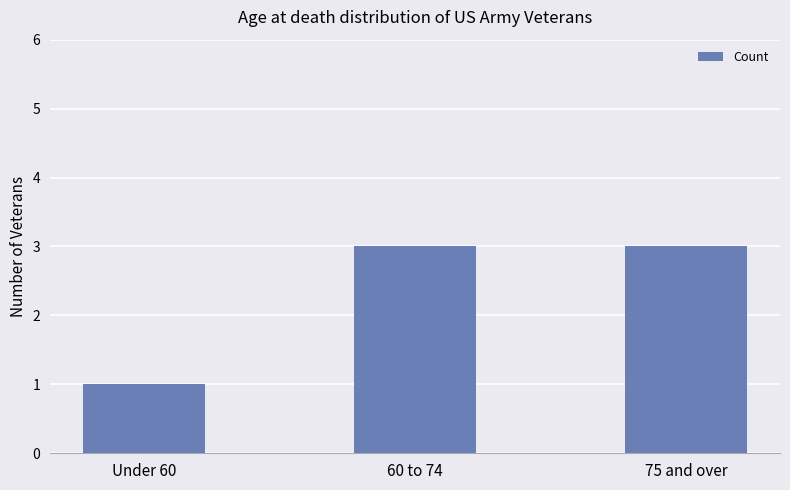

Reading left to right, what are all the values shown in this chart?

1	3	3